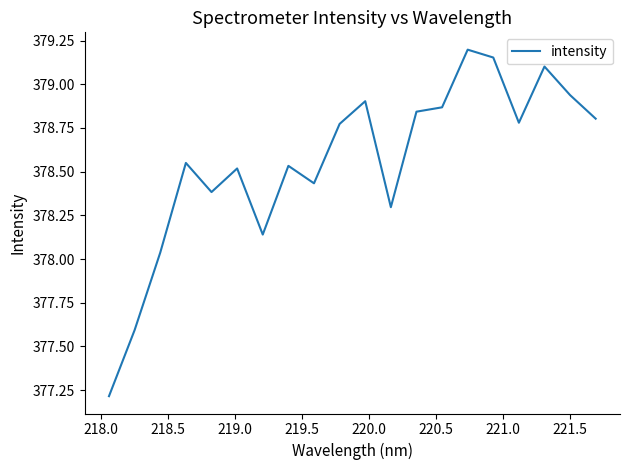

What is the minimum value shown in the chart?

377.2